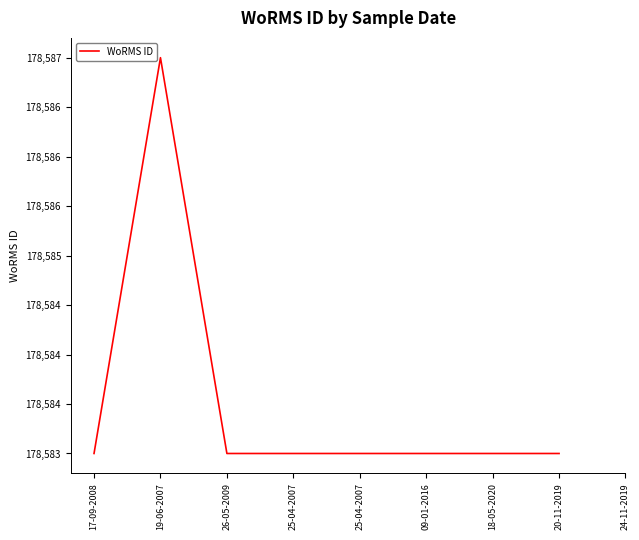

The value at 25-04-2007 is 178583. True or false?

True